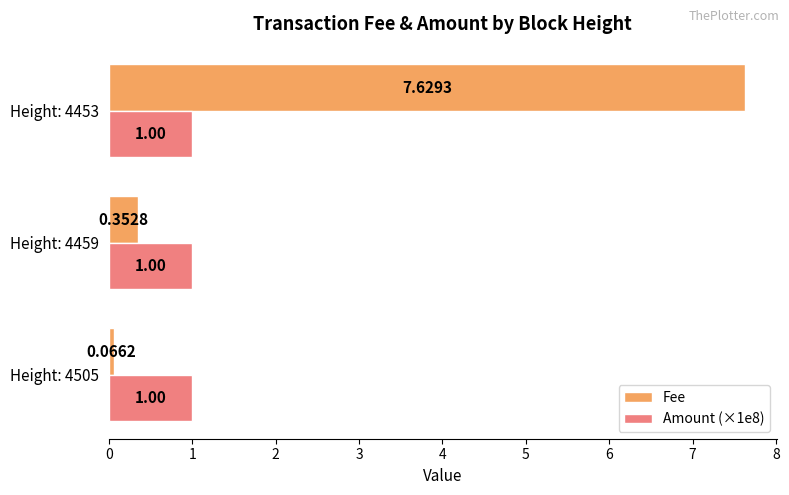

What is the spread (max minus min) of values at Height: 4505?

0.9